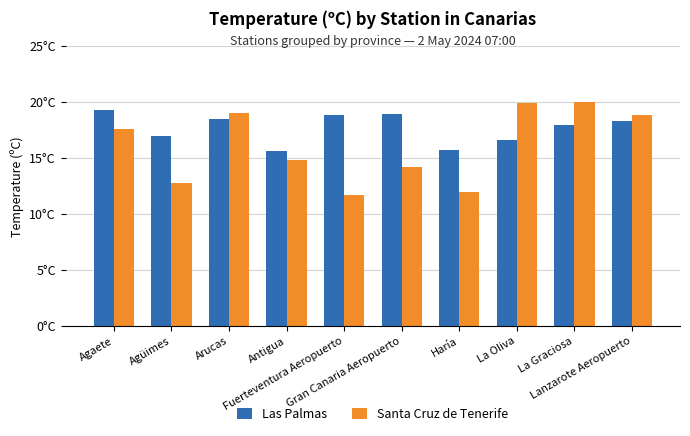

What is the label of the 3rd bar from the left?

Arucas